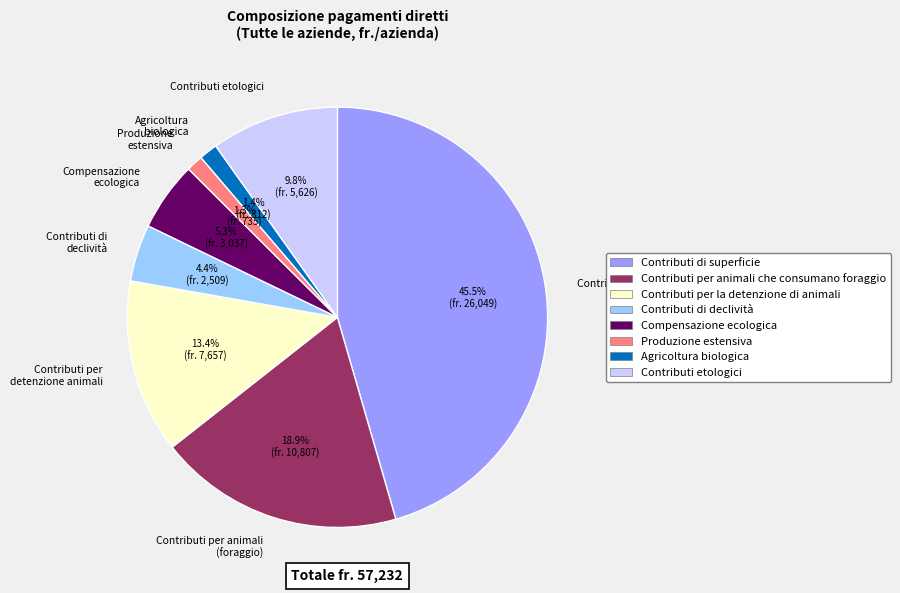

How much of the chart is everything except Contributi di declività?

95.6%